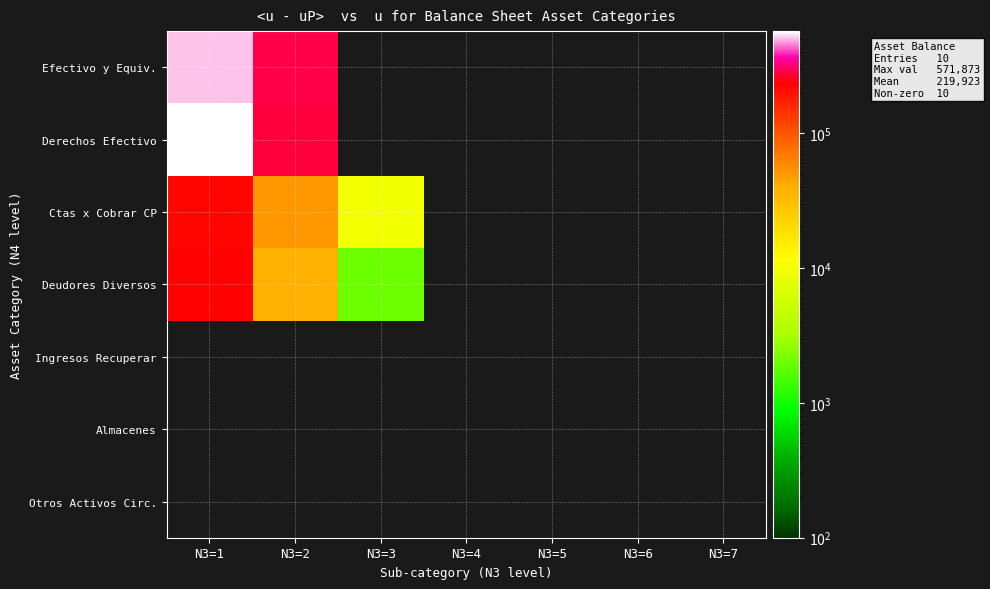

Reading left to right, extract all data points from this chart.

Efectivo y Equiv.: N3=1=507427.1	N3=2=287766.8	N3=3=0.0	N3=4=0.0	N3=5=0.0	N3=6=0.0	N3=7=0.0
Derechos Efectivo: N3=1=571873.1	N3=2=272199.5	N3=3=0.0	N3=4=0.0	N3=5=0.0	N3=6=0.0	N3=7=0.0
Ctas x Cobrar CP: N3=1=226505.9	N3=2=51860.9	N3=3=9400.0	N3=4=0.0	N3=5=0.0	N3=6=0.0	N3=7=0.0
Deudores Diversos: N3=1=232785.9	N3=2=37413.7	N3=3=2000.0	N3=4=0.0	N3=5=0.0	N3=6=0.0	N3=7=0.0
Ingresos Recuperar: N3=1=0.0	N3=2=0.0	N3=3=0.0	N3=4=0.0	N3=5=0.0	N3=6=0.0	N3=7=0.0
Almacenes: N3=1=0.0	N3=2=0.0	N3=3=0.0	N3=4=0.0	N3=5=0.0	N3=6=0.0	N3=7=0.0
Otros Activos Circ.: N3=1=0.0	N3=2=0.0	N3=3=0.0	N3=4=0.0	N3=5=0.0	N3=6=0.0	N3=7=0.0